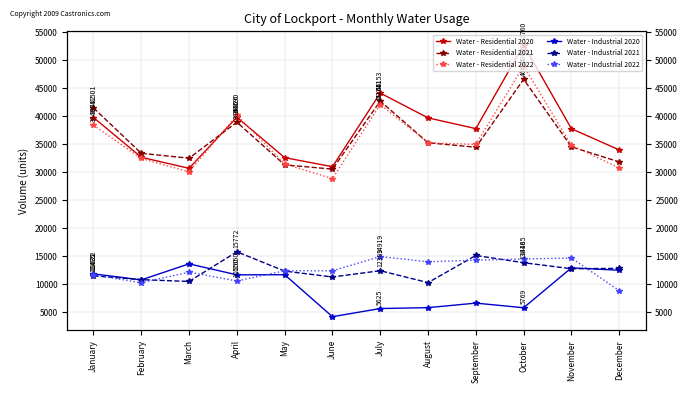

Reading left to right, what are all the values shown in this chart?

Water - Residential 2020: 39782	32675	30694	39826	32608	30983	44153	39715	37796	52760	37776	33991
Water - Residential 2021: 41501	33381	32503	38946	31310	30556	42711	35271	34465	46618	34539	31837
Water - Residential 2022: 38408	32453	30065	40190	31479	28849	42106	35257	34970	49002	34809	30769
Water - Industrial 2020: 11822	10749	13614	11650	11671	4167	5625	5784	6594	5769	12903	12469
Water - Industrial 2021: 11475	10788	10465	15772	12319	11268	12389	10259	15115	13816	12741	12806
Water - Industrial 2022: 11632	10241	12130	10550	12374	12371	14919	13988	14273	14485	14656	8840